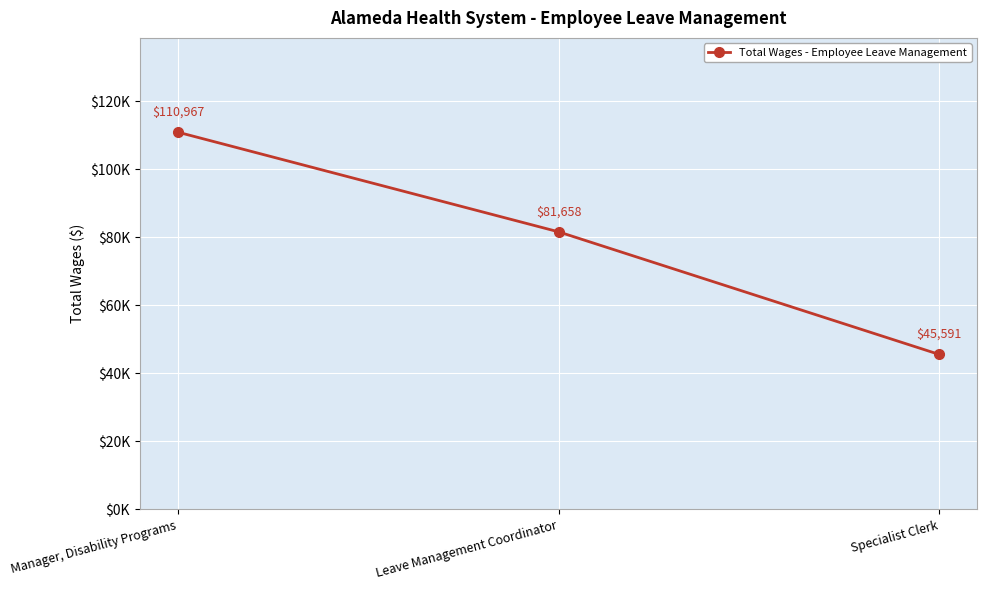

Between Manager, Disability Programs and Specialist Clerk, which is larger?

Manager, Disability Programs